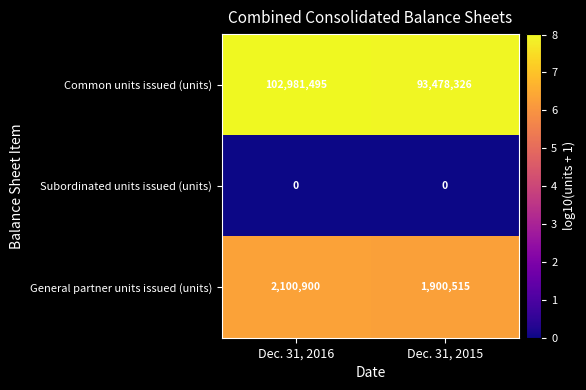

What is the sum of all Common units issued (units) values?

196459821